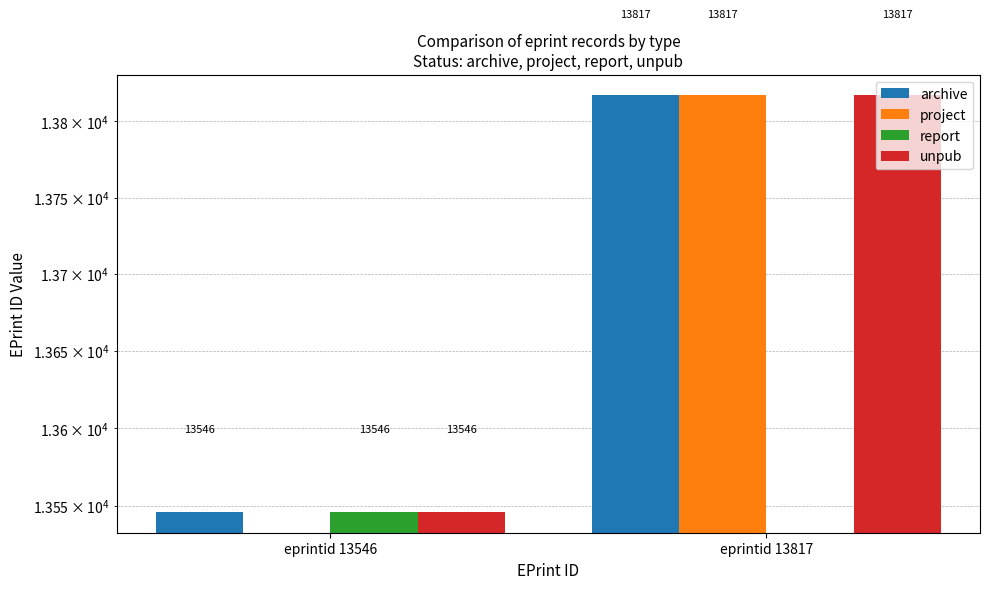

Which series has the largest total across all categories?

archive